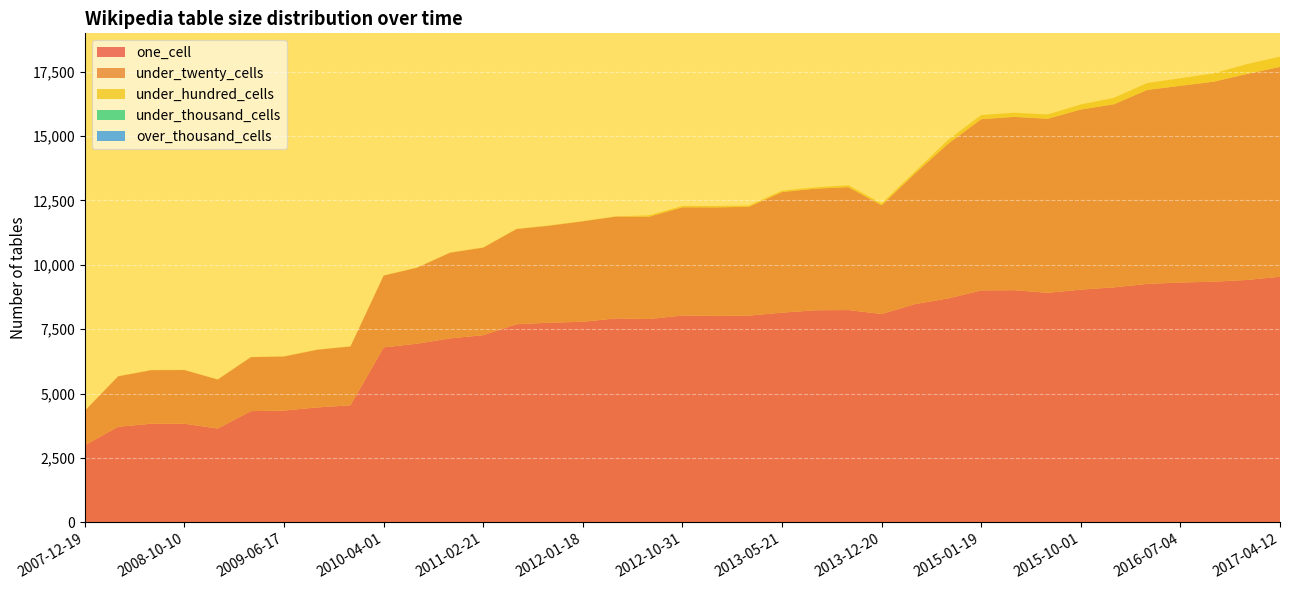

Reading right to left, what are all the values shown in this chart?

one_cell: 9535	9411	9343	9312	9258	9124	9035	8912	9013	9005	8694	8472	8089	8242	8234	8141	8025	8018	8030	7894	7919	7788	7752	7692	7267	7144	6936	6793	4547	4462	4342	4319	3644	3830	3831	3711	2997
under_twenty_cells: 8146	7994	7763	7634	7530	7108	6992	6756	6727	6647	6002	5066	4221	4772	4720	4683	4224	4210	4201	3973	3952	3900	3767	3694	3399	3325	2948	2788	2282	2240	2097	2095	1902	2084	2078	1959	1338
under_hundred_cells: 398	381	322	293	268	249	196	165	162	160	150	74	73	73	53	53	53	53	53	53	9	9	9	9	9	9	7	7	7	7	7	7	6	7	7	7	7
under_thousand_cells: 0	0	0	0	0	0	0	0	0	0	0	0	0	0	0	0	0	0	0	0	0	0	0	0	0	0	0	0	0	0	0	0	0	0	0	0	0
over_thousand_cells: 0	0	0	0	0	0	0	0	0	0	0	0	0	0	0	0	0	0	0	0	0	0	0	0	0	0	0	0	0	0	0	0	0	0	0	0	0